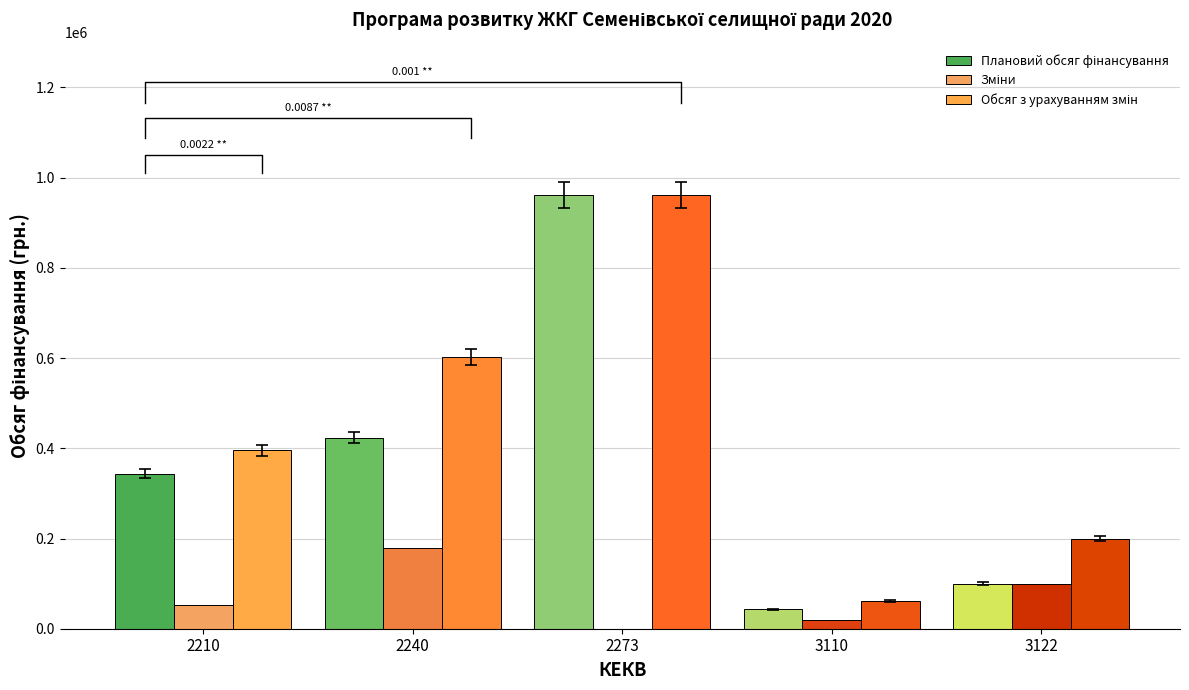

List the series in order of their overall mean, lowest first.

Зміни, Плановий обсяг фінансування, Обсяг з урахуванням змін